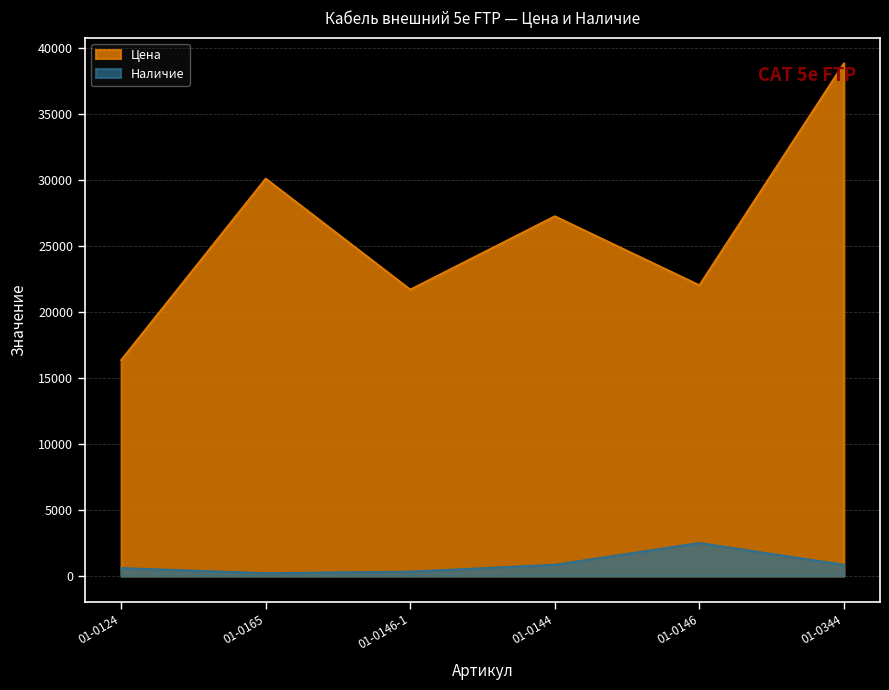

What is the sum of all Наличие values?

5406.0